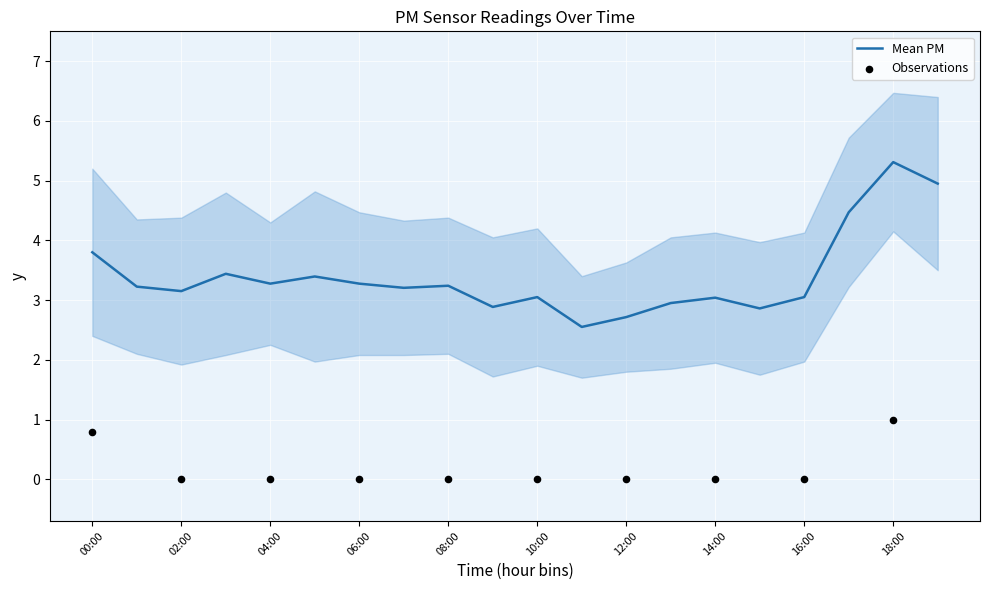

What is the ratio of the value at 19:00 to the value at 07:00?

1.5